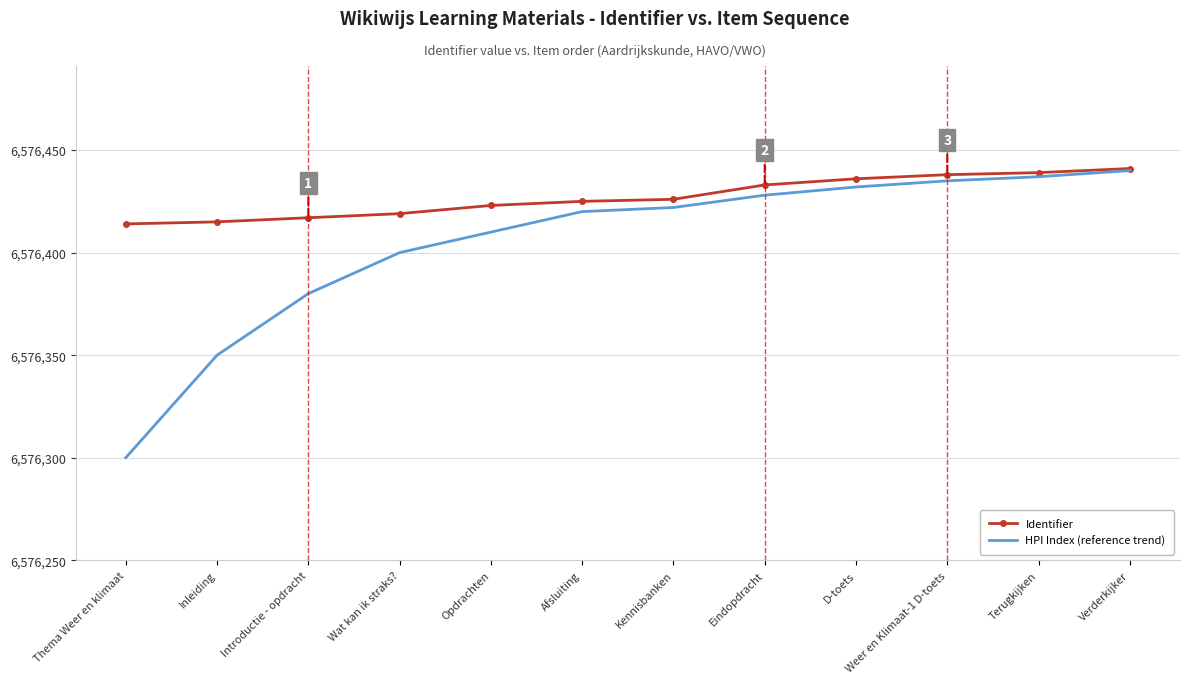

At which label is HPI Index (reference trend) closest to 6576370?

Introductie - opdracht